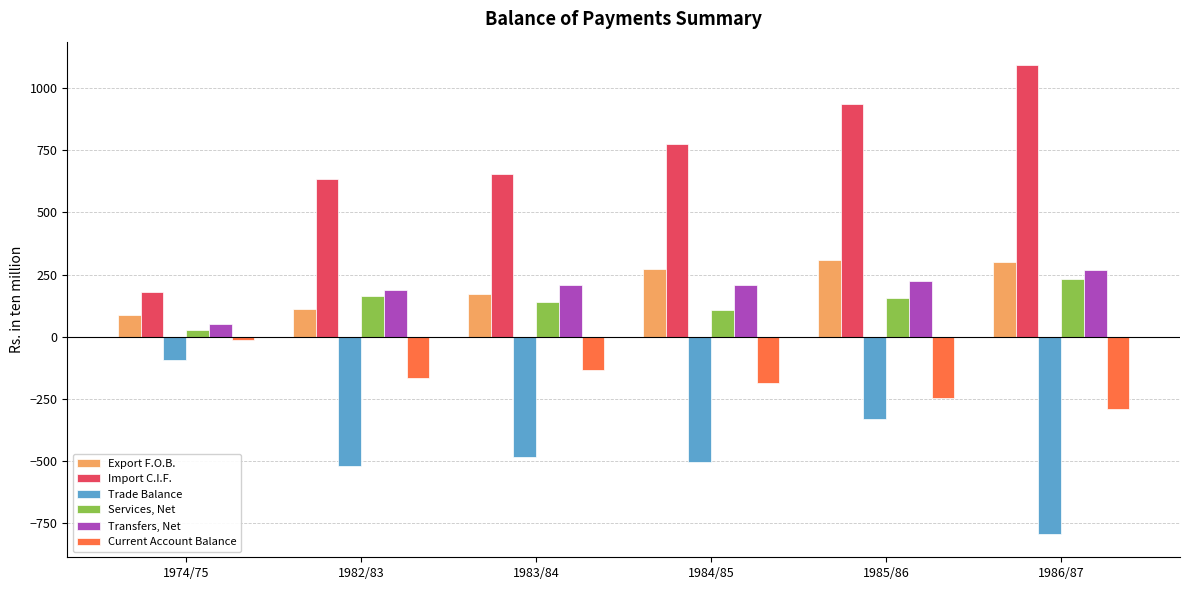

What is the total value across all series at 1986/87?

812.1